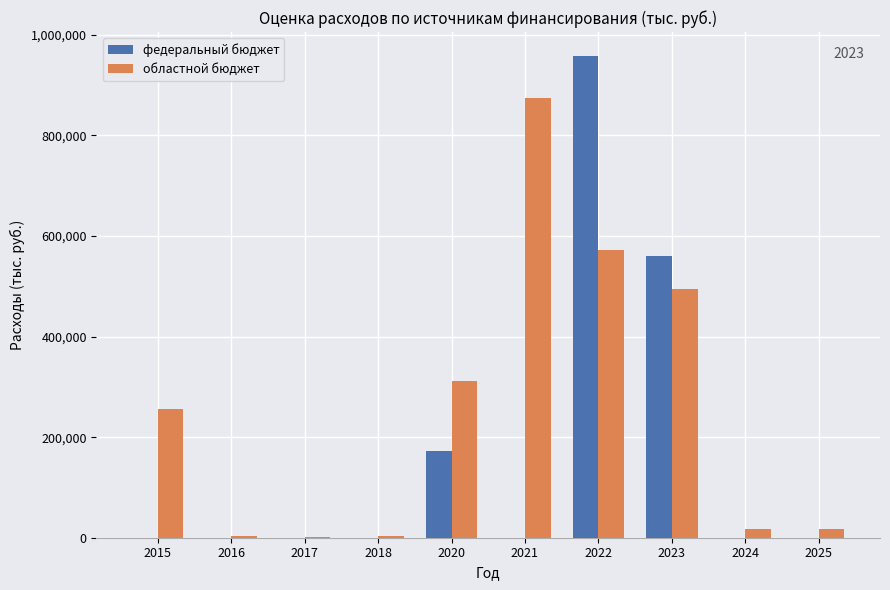

What is the total value across all series at 2020?

485564.2